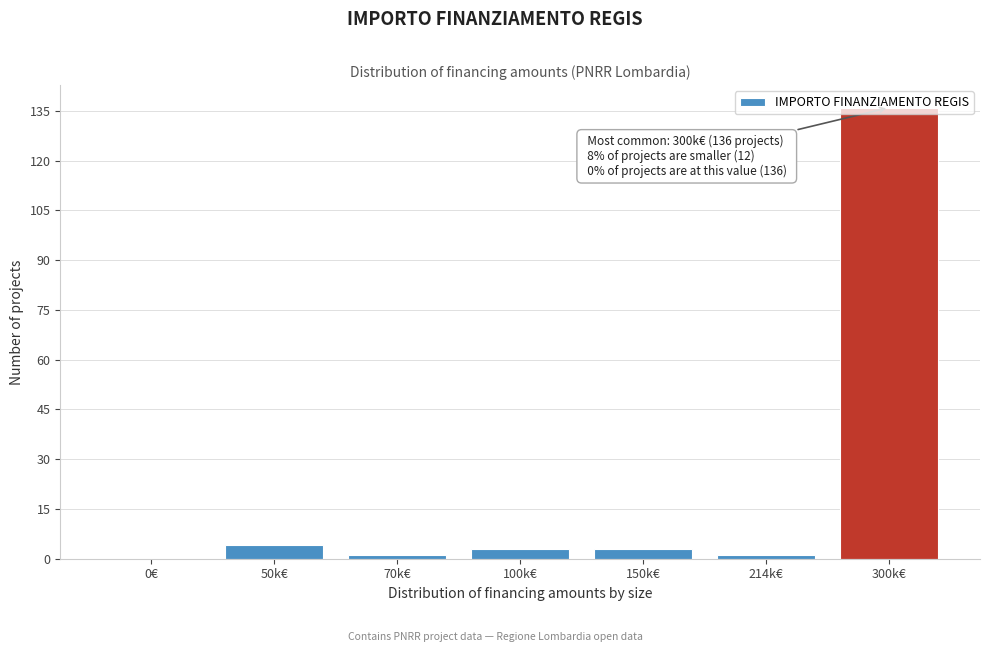

The chart shows a value of 1 at 214k€. True or false?

True